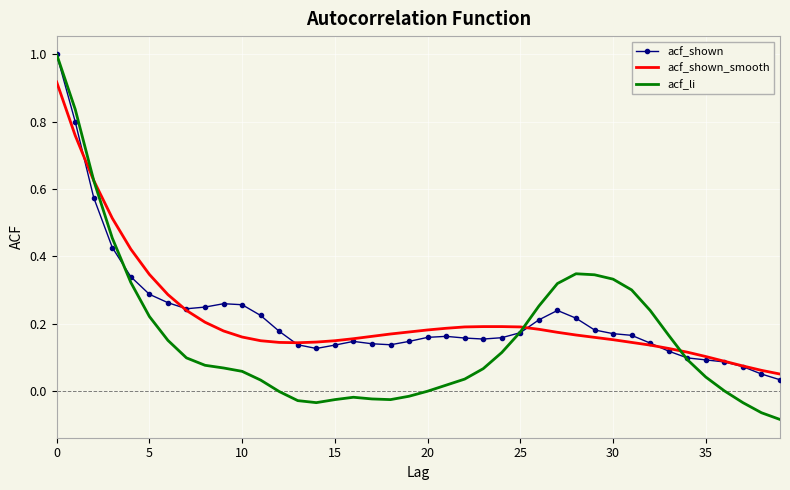

What is the maximum value shown in the chart?

1.0